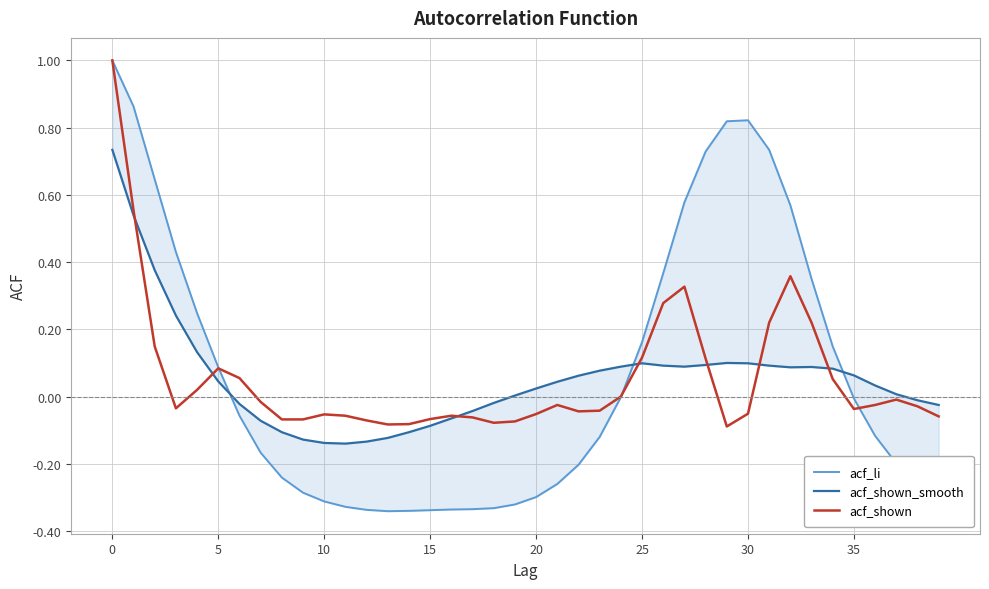

At 25, list the series in order from smallest to largest.

acf_shown_smooth, acf_shown, acf_li